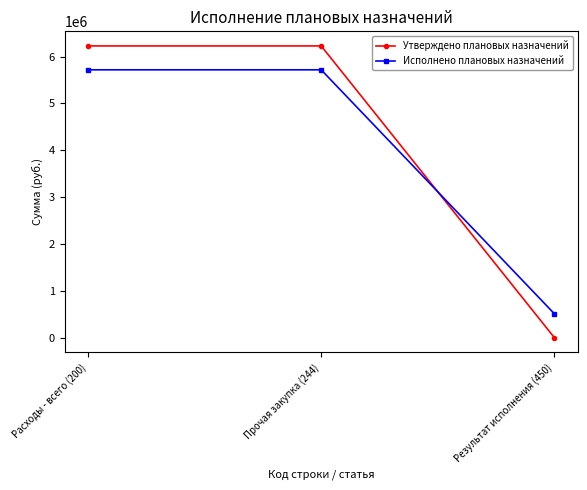

What value does the Исполнено плановых назначений series have at Результат исполнения (450)?

509730.5